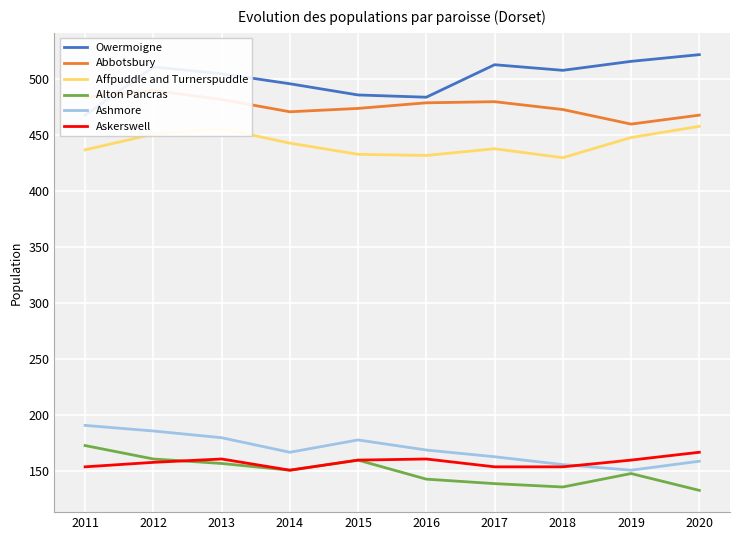

What value does the Askerswell series have at 2018, to the nearest 10?

150